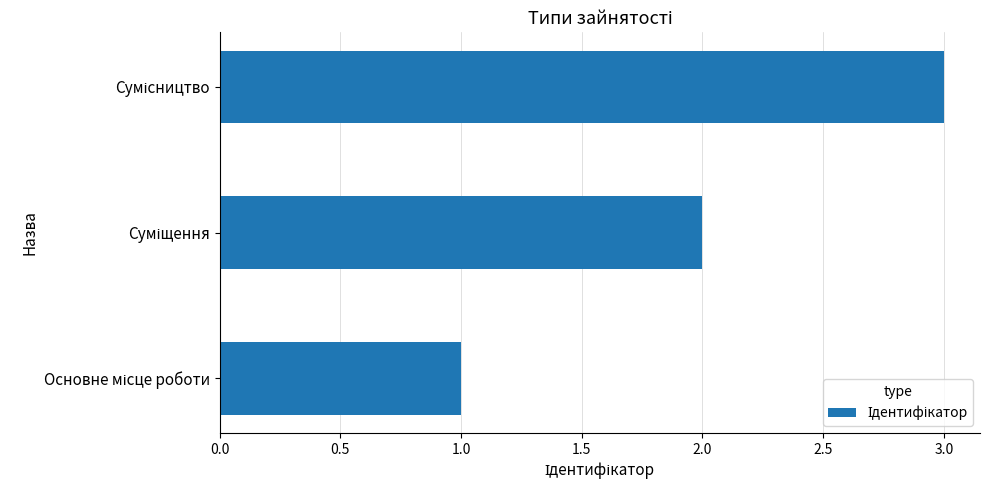

How many values are between 1 and 3?

3